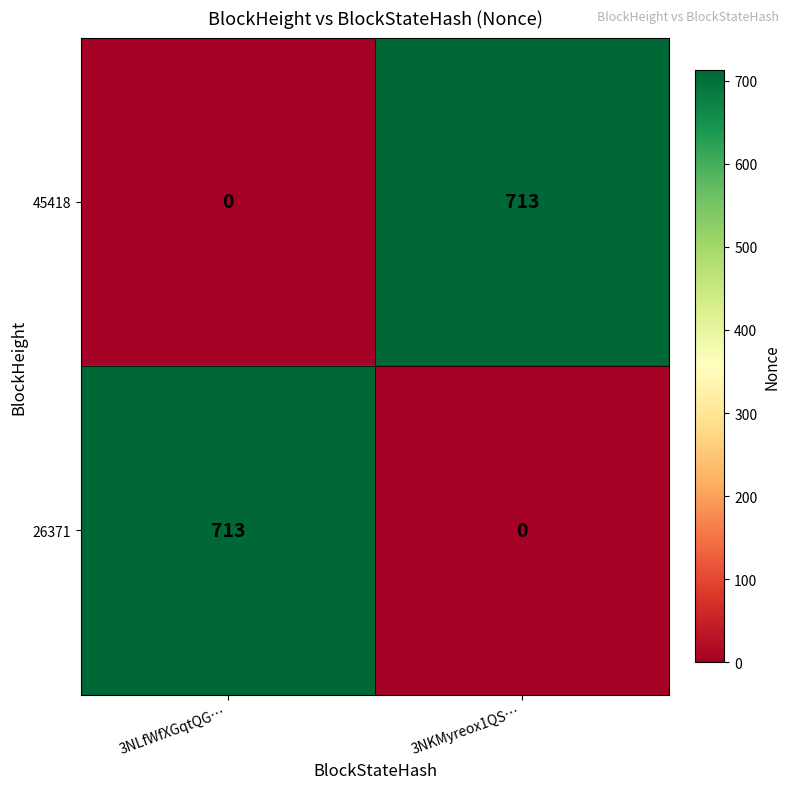

What is the sum of the 26371 values at 3NLfWfXGqtQG… and 3NKMyreox1QS…?

713